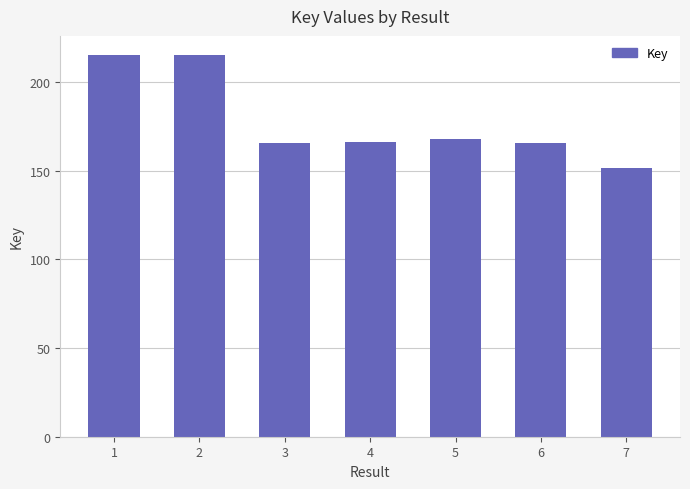

At which label is the value closest to 183525264?

5